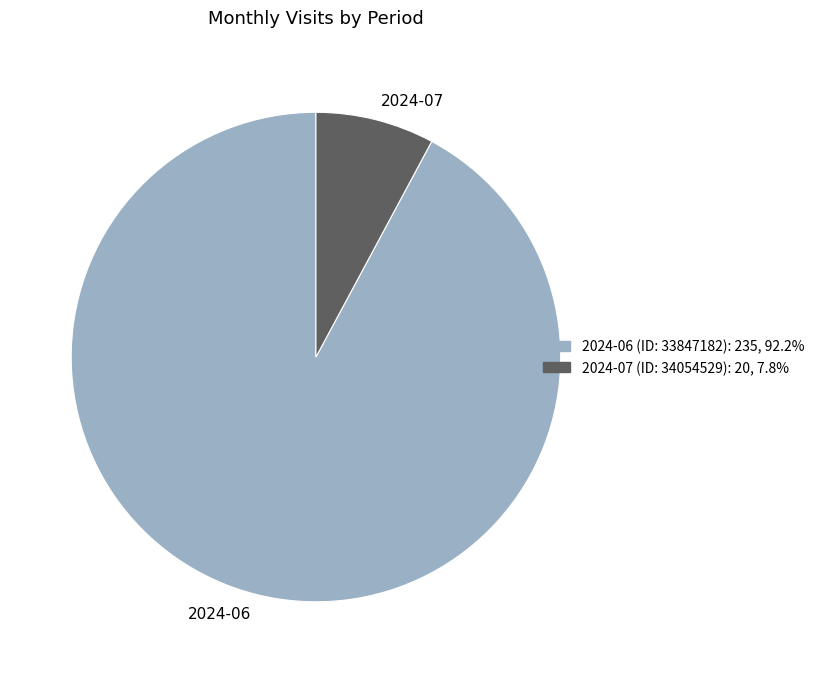

What is the smallest slice in the pie chart?

2024-07